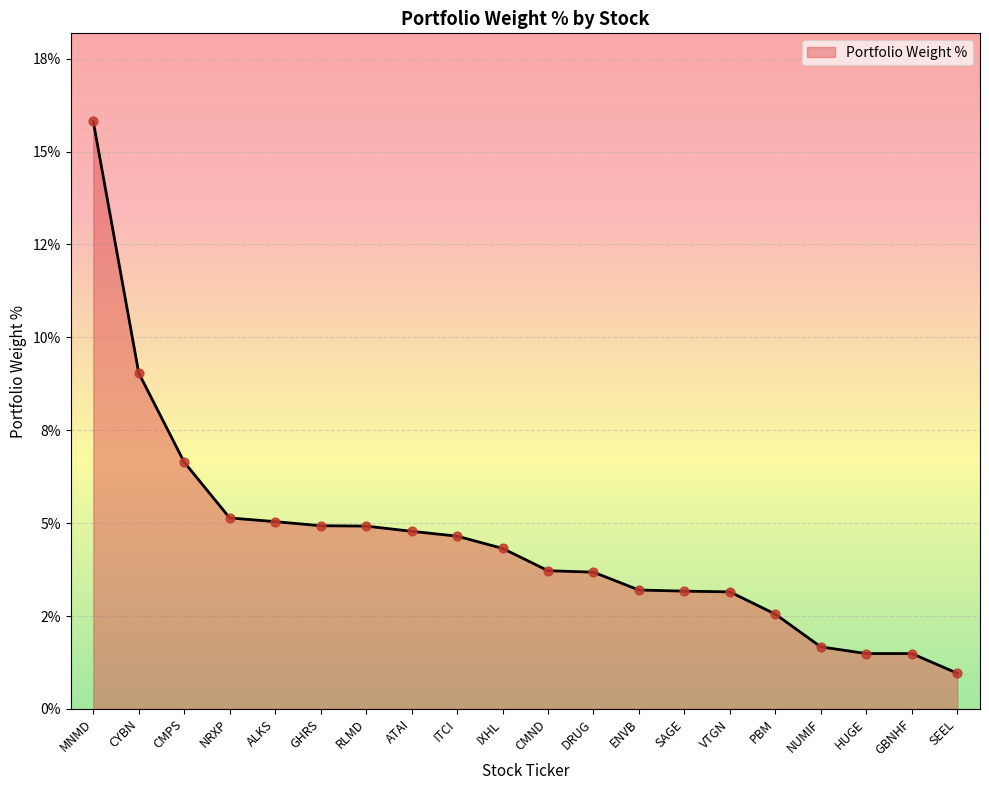

What is the change in value from SAGE to NUMIF?

-1.5